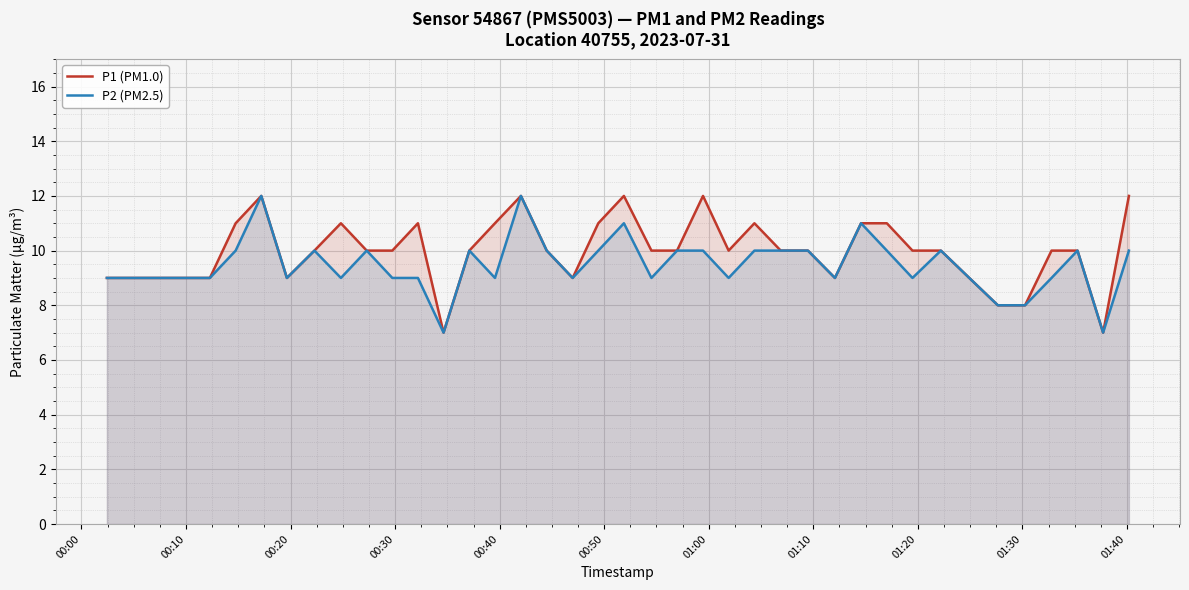

At how many categories does at least one series exceed 9?

27